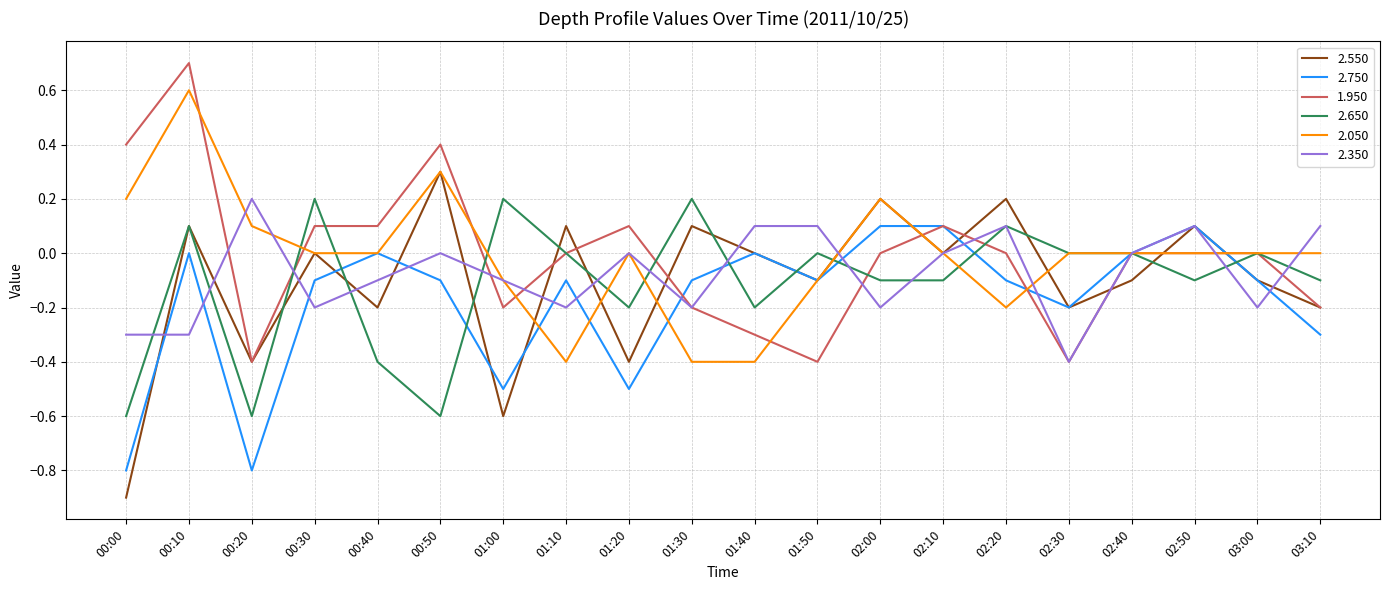

Is it true that 2.650 equals 0.3 at 01:50?

False